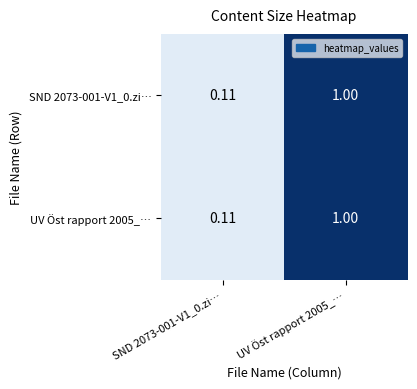

At which category is the sum across all series the highest?

UV Öst rapport 2005_…